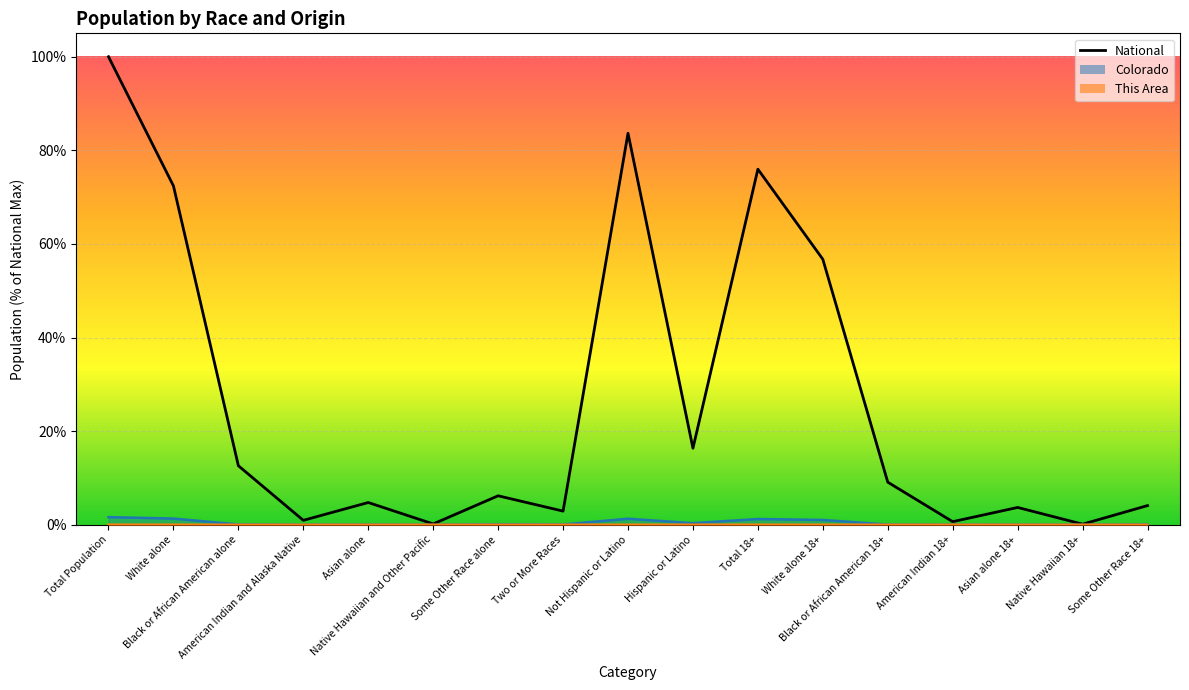

Reading left to right, list all the values displayed in this chart.

Total Population=100.0	White alone=72.4	Black or African American alone=12.6	American Indian and Alaska Native=0.9	Asian alone=4.8	Native Hawaiian and Other Pacific=0.2	Some Other Race alone=6.2	Two or More Races=2.9	Not Hispanic or Latino=83.7	Hispanic or Latino=16.3	Total 18+=76.0	White alone 18+=56.7	Black or African American 18+=9.1	American Indian 18+=0.7	Asian alone 18+=3.7	Native Hawaiian 18+=0.1	Some Other Race 18+=4.1